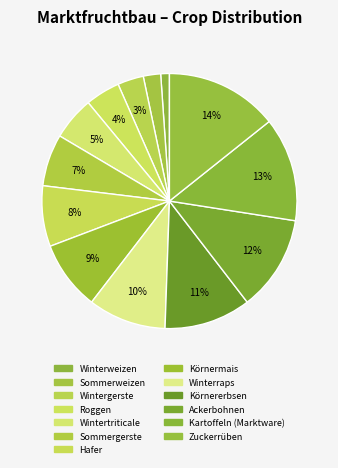

How many segments does this pie chart have?

13